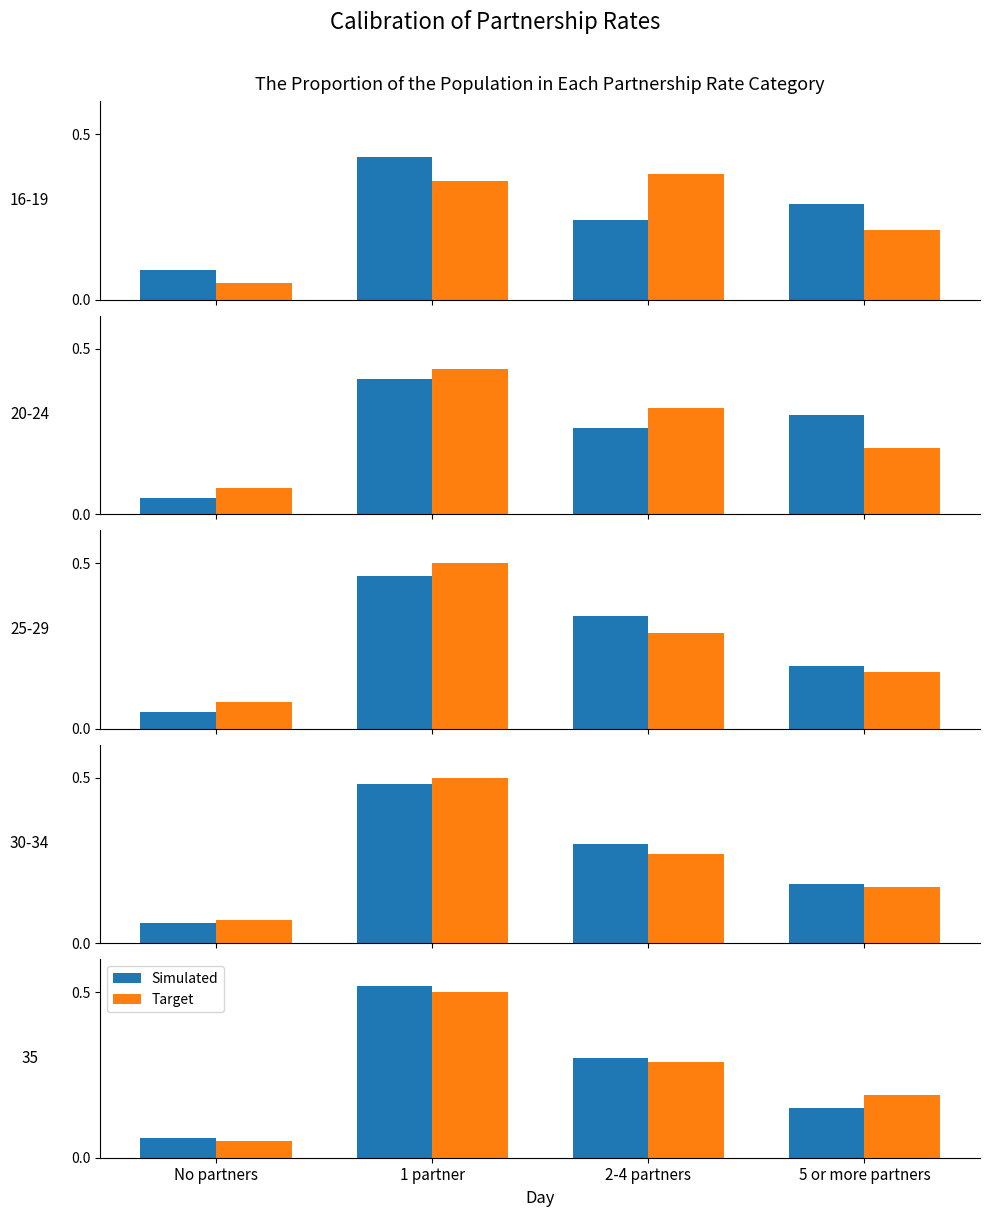

Which category has the highest value in the Target series?

1 partner